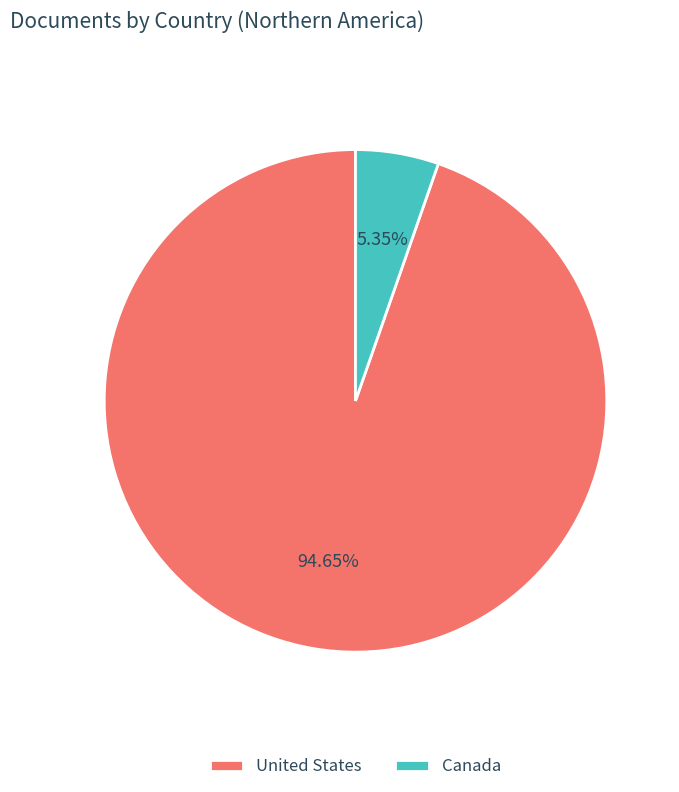

How many segments does this pie chart have?

2